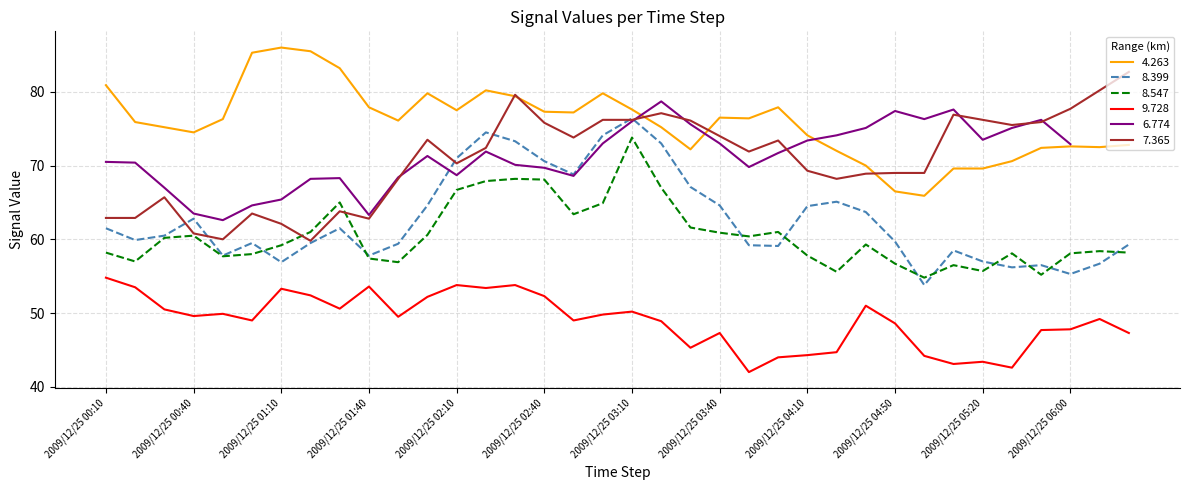

The value of 7.365 at 2009/12/25 06:10 is 80.2. True or false?

True